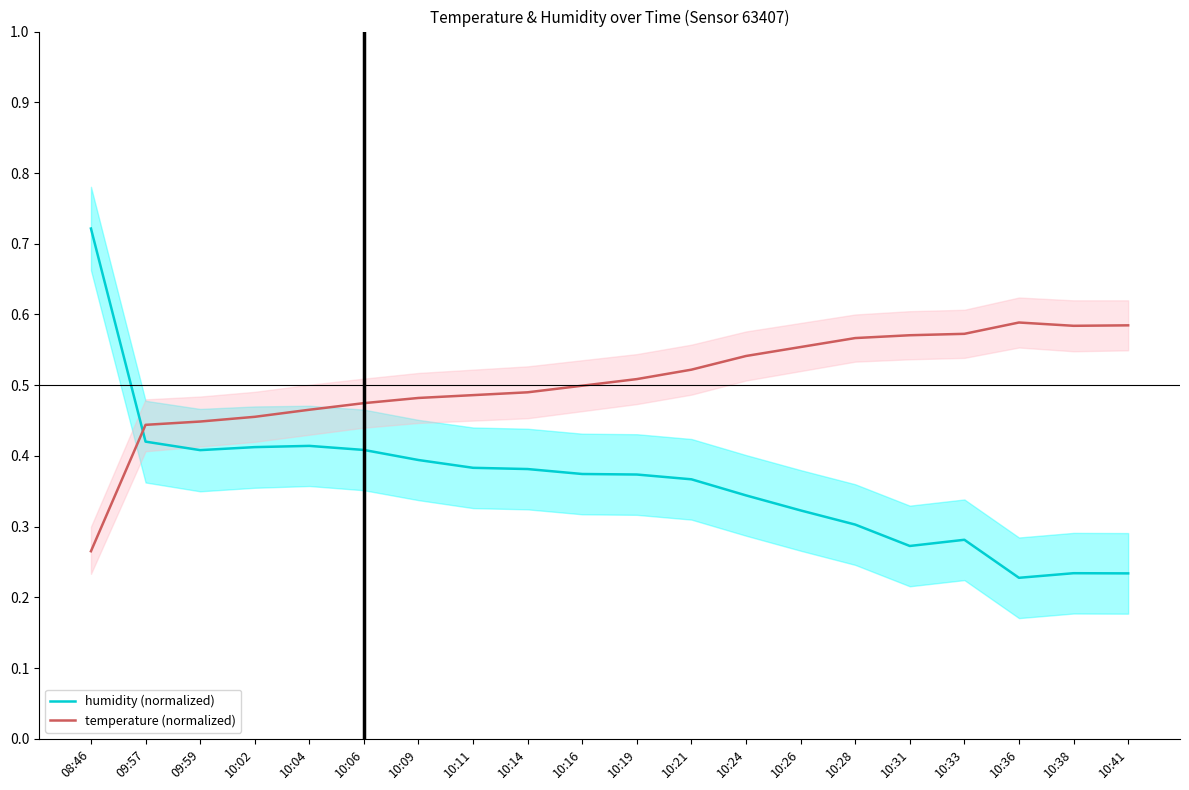

In temperature (normalized), how many points are higher than both neighbors (excluding endpoints)?

1